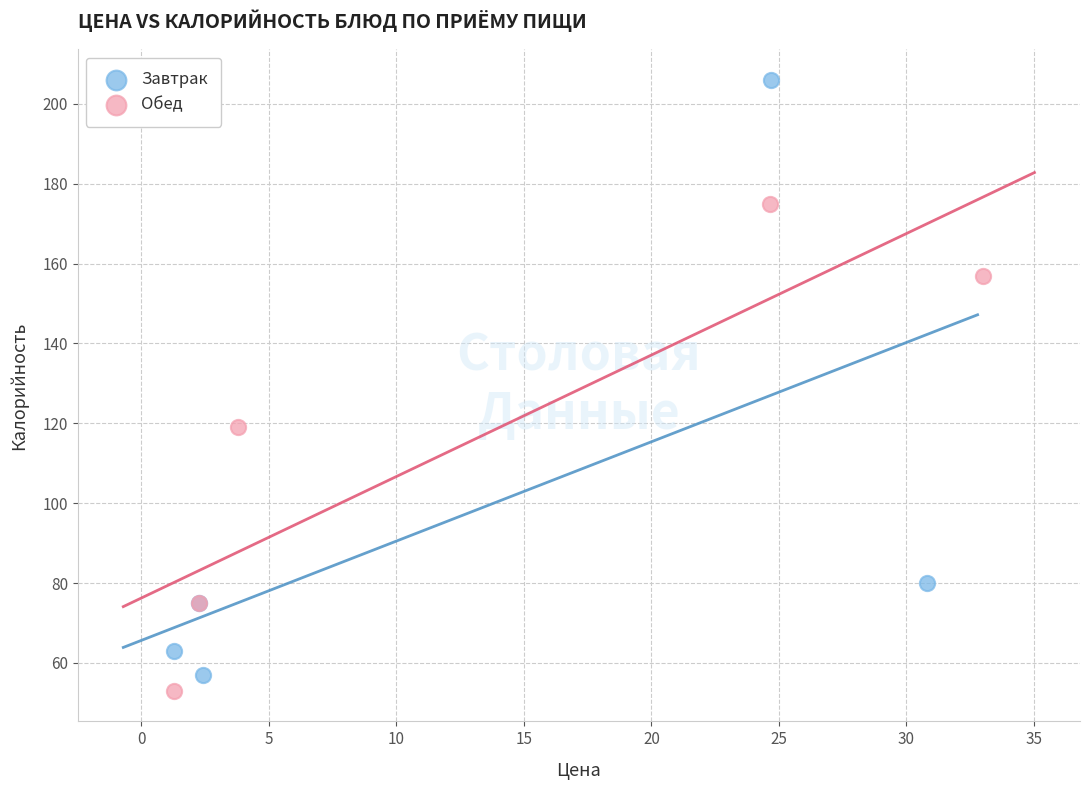

Which series reaches the maximum Y coordinate?

Завтрак